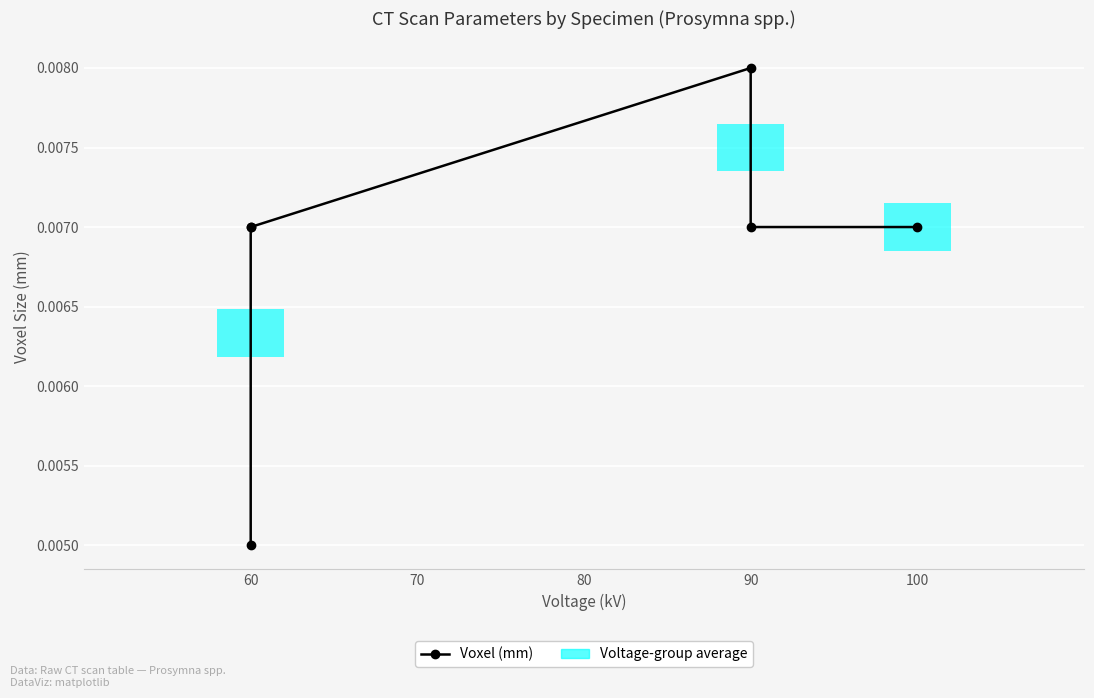

Between 60 and 90, which is larger?

60